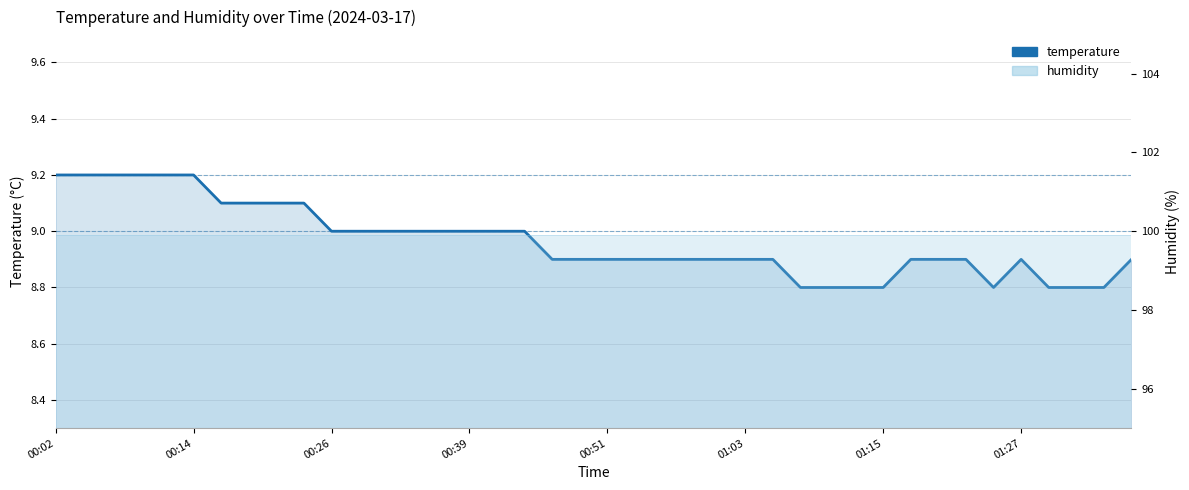

The chart shows a value of 13.9 at 9. True or false?

False